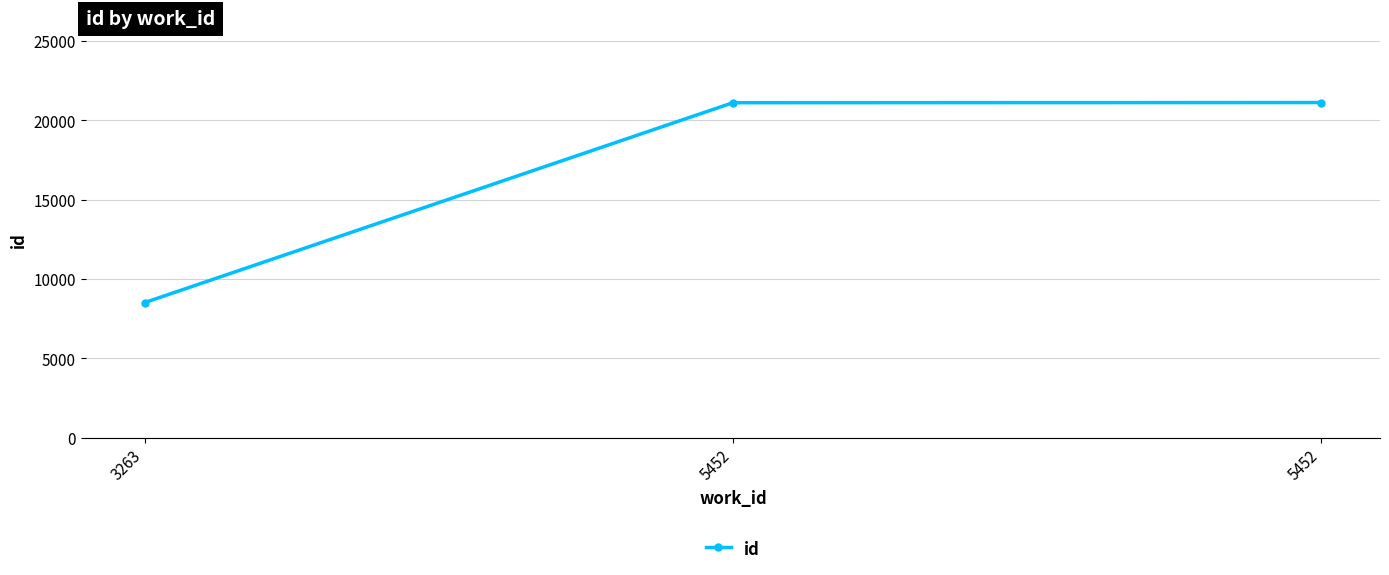

Which label corresponds to the largest value in the chart?

5452